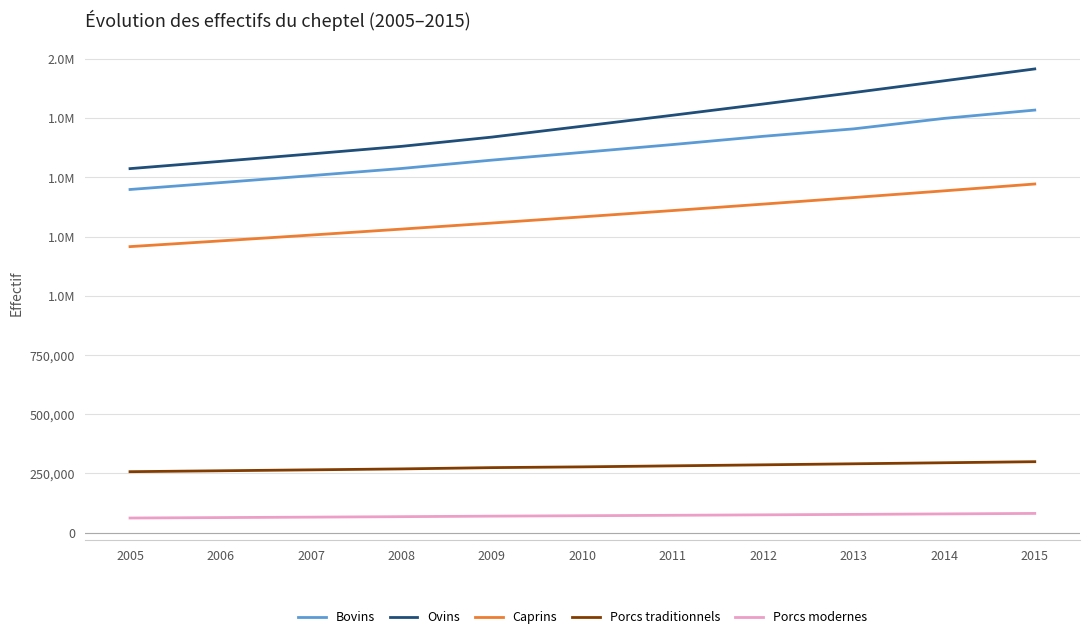

Is this an area chart (filled region under the line)?

No